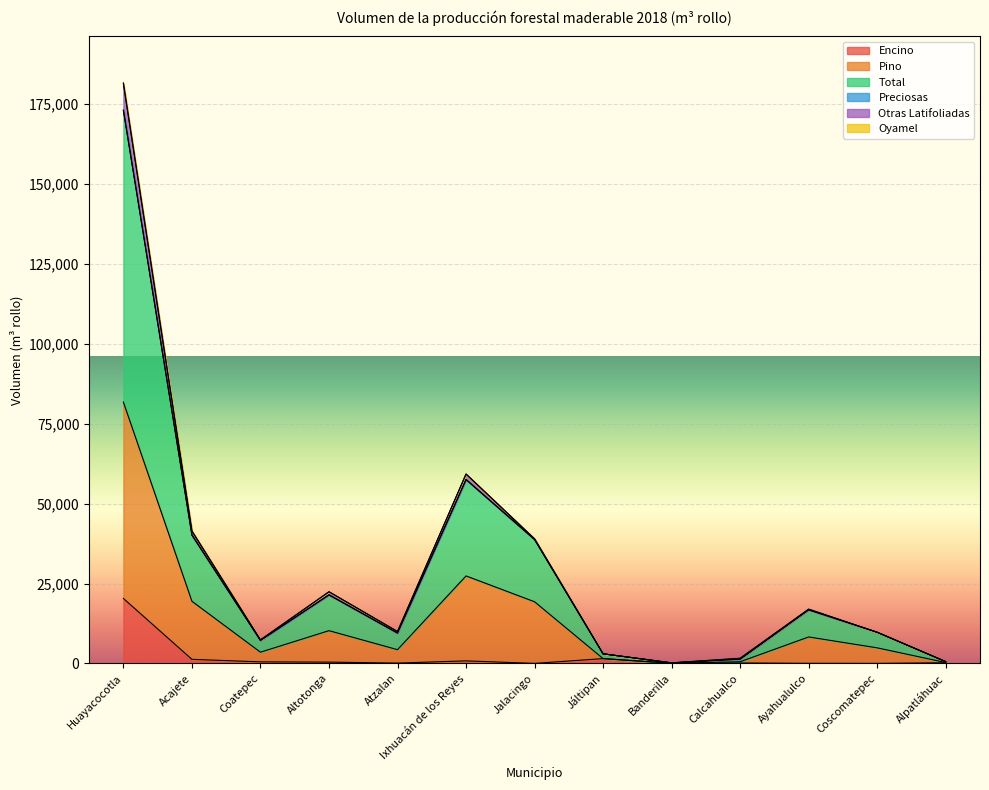

Which series changed the most between Banderilla and Alpatláhuac?

Total